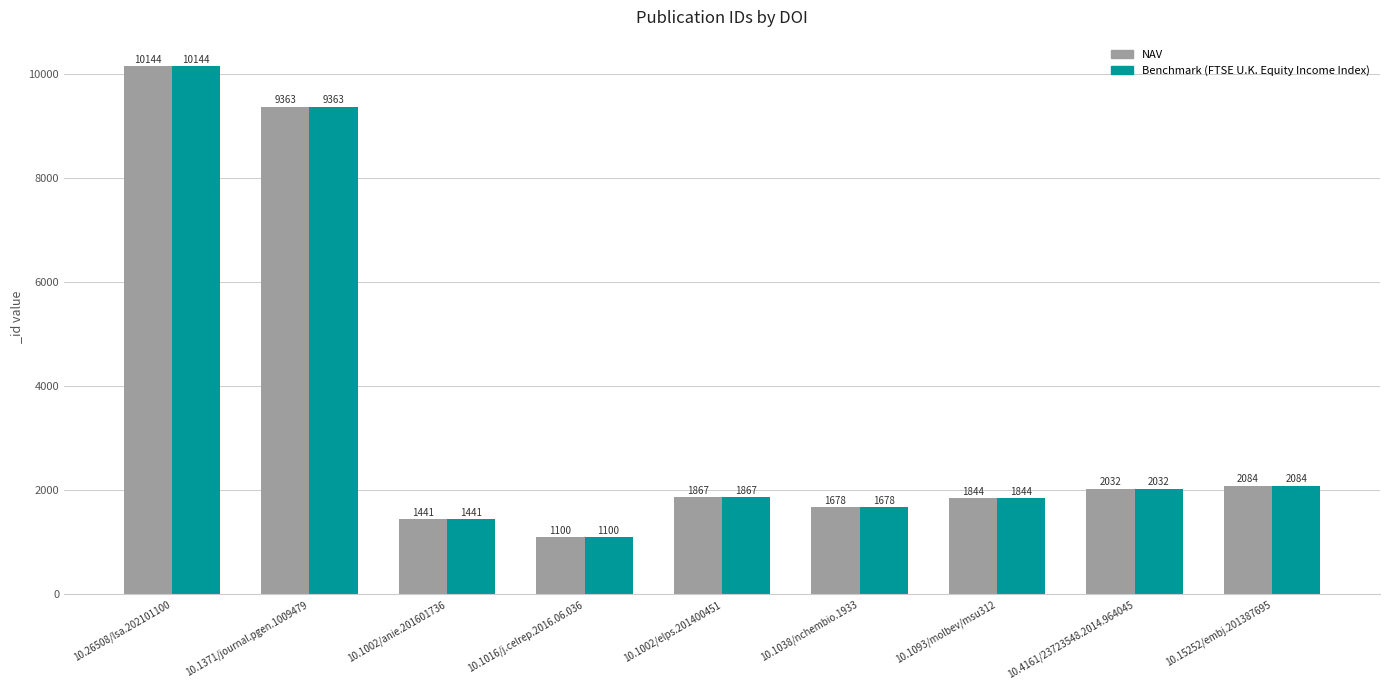

How many categories are shown in the chart?

9